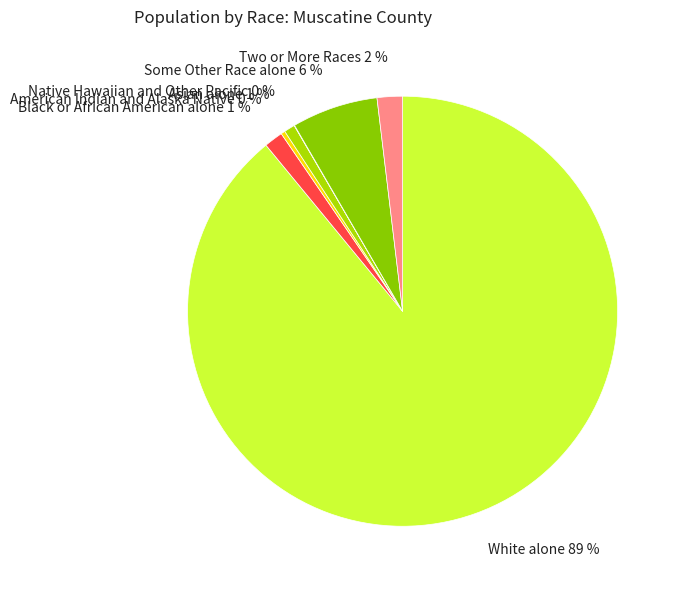

To the nearest percent, what is the average slice percentage?

14%